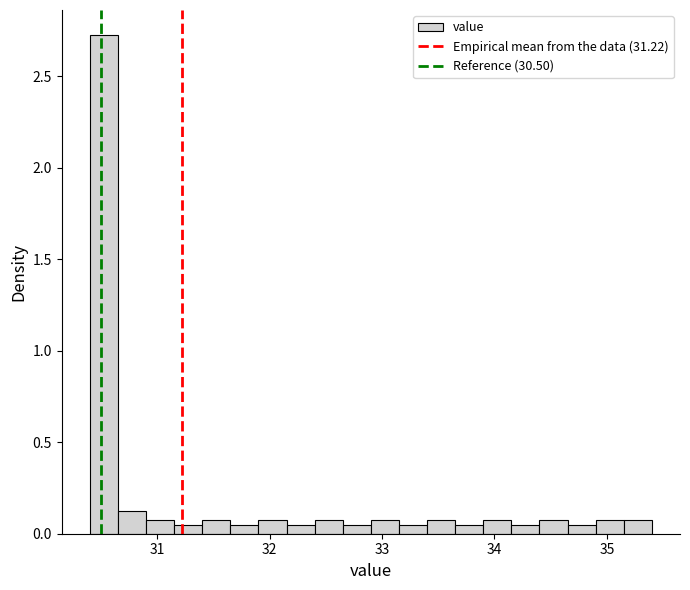

Around what value on the x-axis is the tallest bar? Give the approximate position of its centre, as read against the axis.

30.5